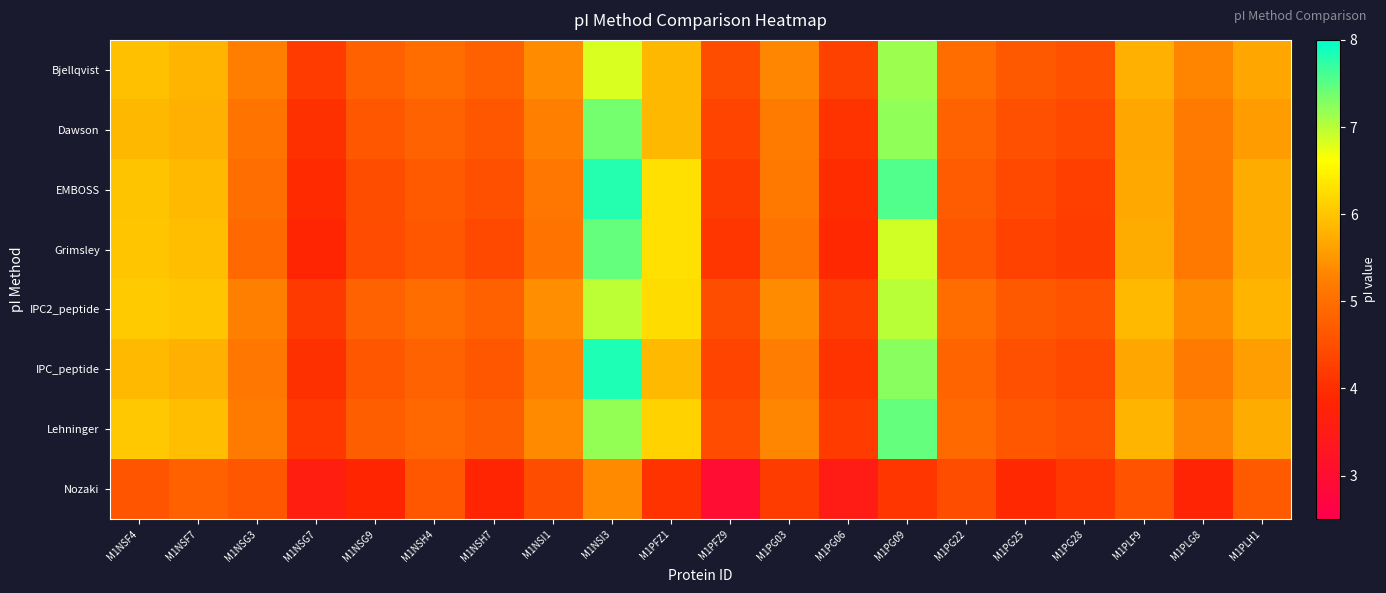

At which category is the sum across all series the highest?

M1NSI3